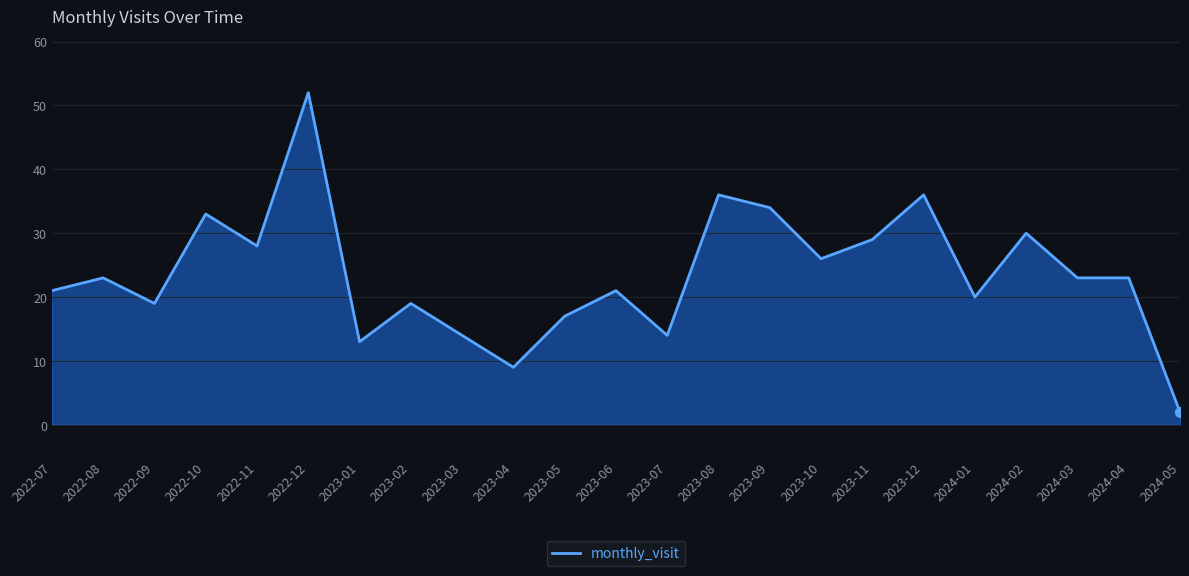

What is the change in value from 2023-02 to 2023-09?

+15